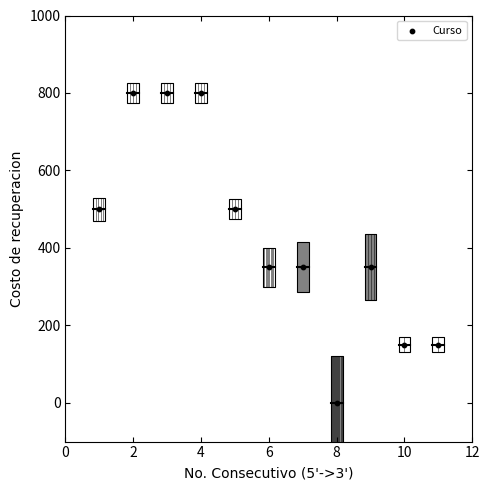

What is the average Y value?

432